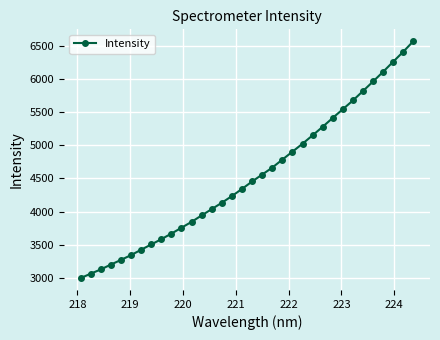

Reading left to right, extract all data points from this chart.

2996.8	3063.4	3127.6	3200.5	3271.0	3343.4	3424.5	3503.9	3583.4	3667.7	3756.2	3844.5	3941.9	4036.8	4132.7	4233.5	4341.1	4452.7	4557.3	4662.0	4782.7	4901.9	5022.1	5148.2	5277.3	5410.9	5541.9	5673.8	5815.7	5959.5	6106.0	6258.1	6407.9	6566.9